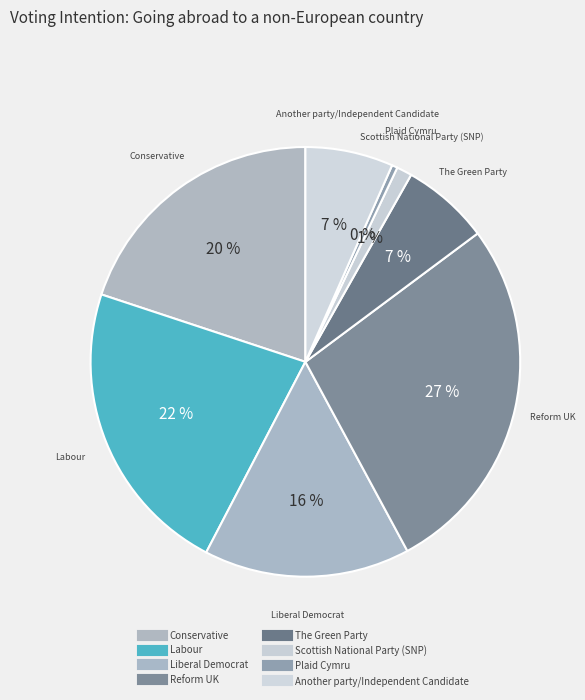

Do Conservative and Scottish National Party (SNP) together represent more than half of the pie?

No